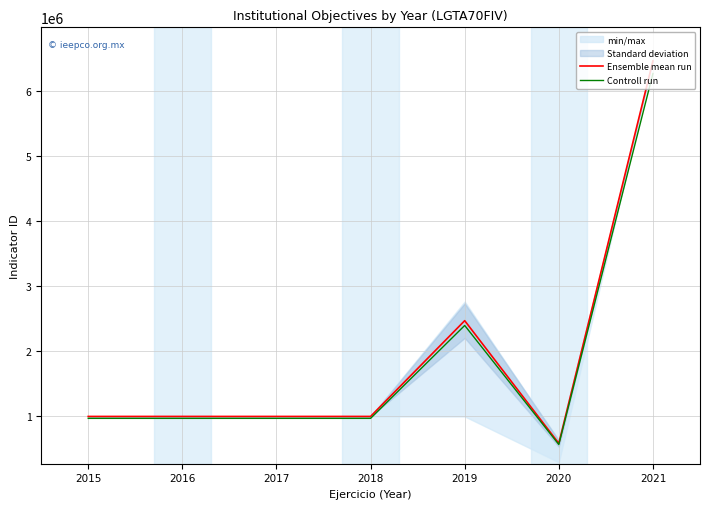

What is the minimum value for Ensemble mean run?

571530.9